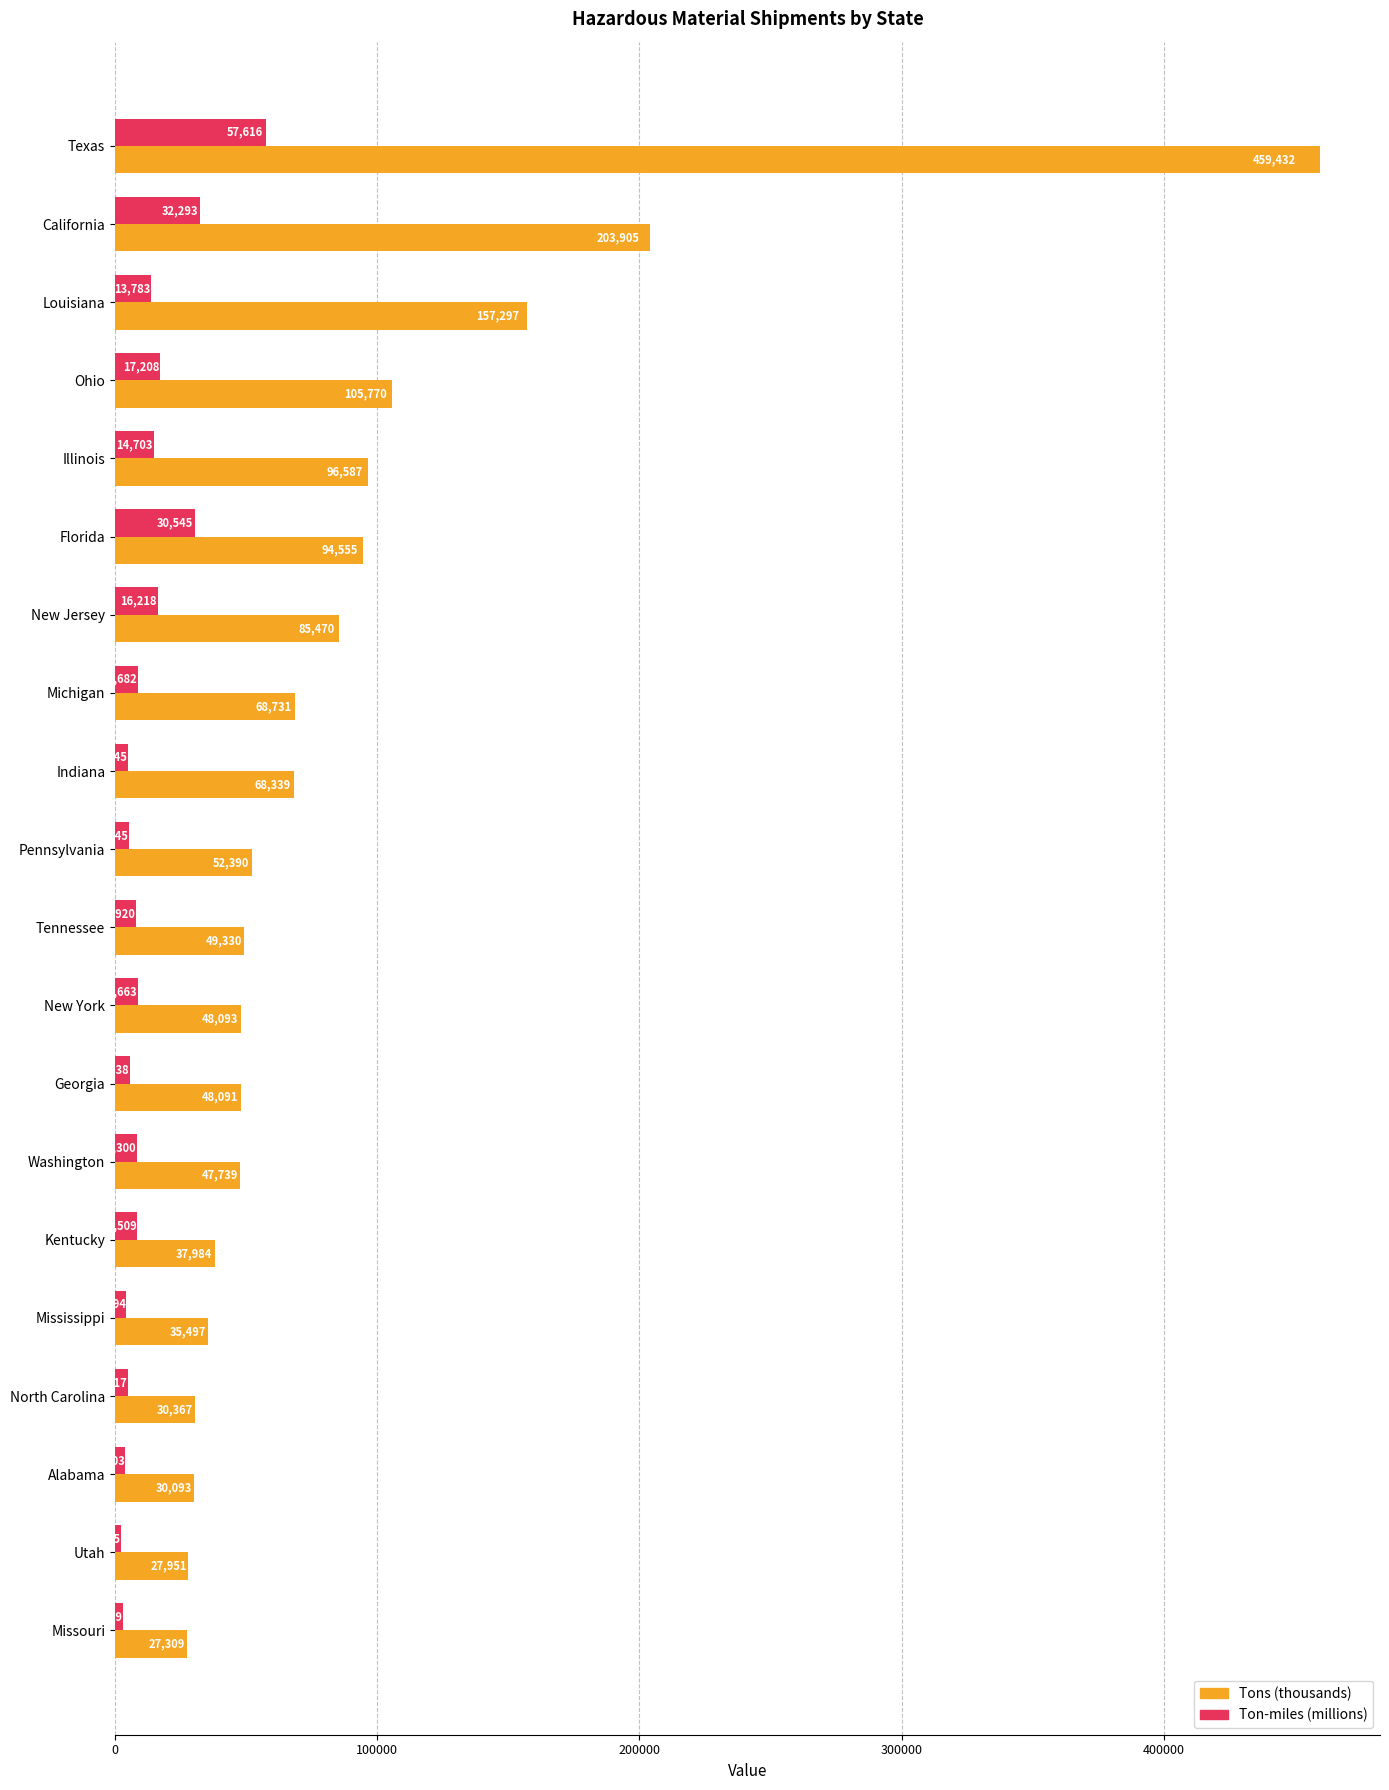

What is the maximum value for Tons (thousands)?

459432